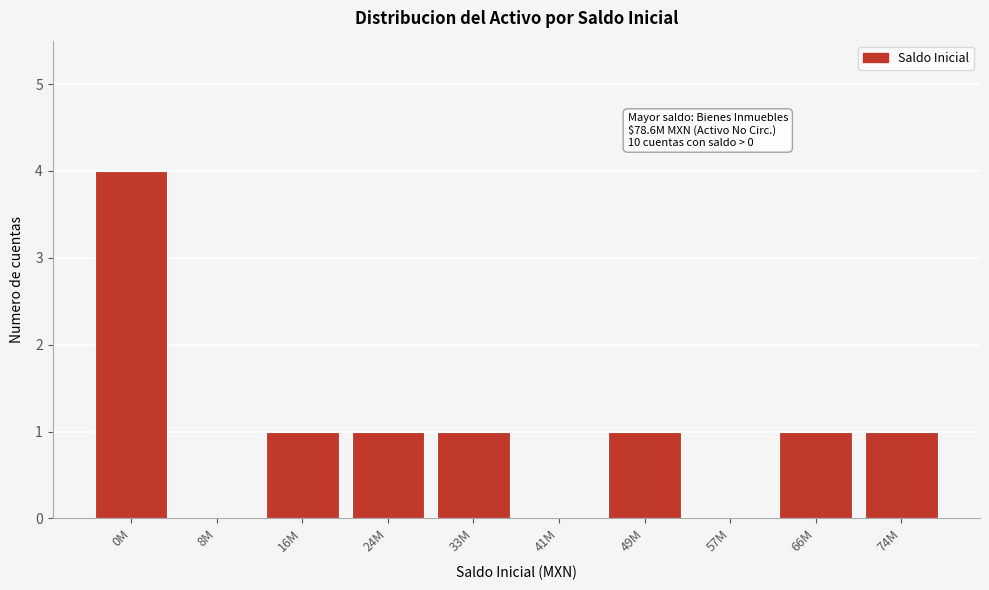

Reading left to right, transcribe all the data shown in this chart.

0M=4	8M=0	16M=1	24M=1	33M=1	41M=0	49M=1	57M=0	66M=1	74M=1